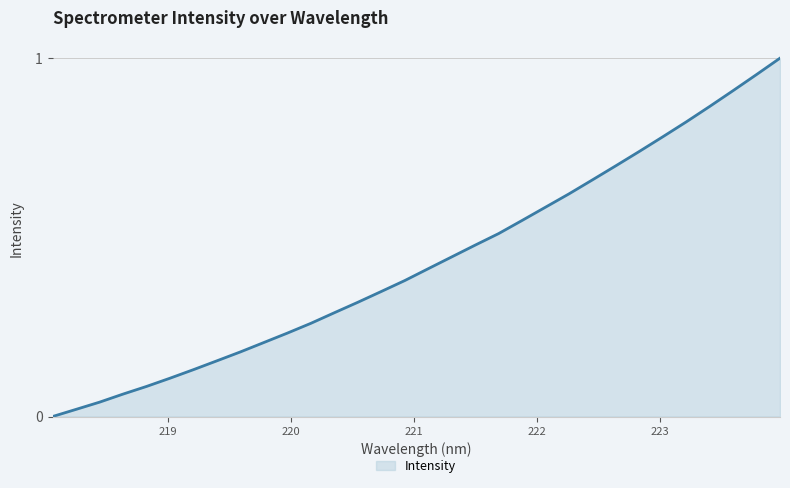

Reading left to right, transcribe all the data shown in this chart.

218.0596=0.0	218.2508=0.0	218.442=0.0	218.6332=0.1	218.8244=0.1	219.0156=0.1	219.2067=0.1	219.3979=0.2	219.589=0.2	219.7801=0.2	219.9712=0.2	220.1623=0.3	220.3533=0.3	220.5444=0.3	220.7354=0.3	220.9264=0.4	221.1174=0.4	221.3083=0.4	221.4993=0.5	221.6902=0.5	221.8812=0.5	222.0721=0.6	222.263=0.6	222.4538=0.7	222.6447=0.7	222.8355=0.7	223.0264=0.8	223.2172=0.8	223.408=0.9	223.5987=0.9	223.7895=1.0	223.9802=1.0